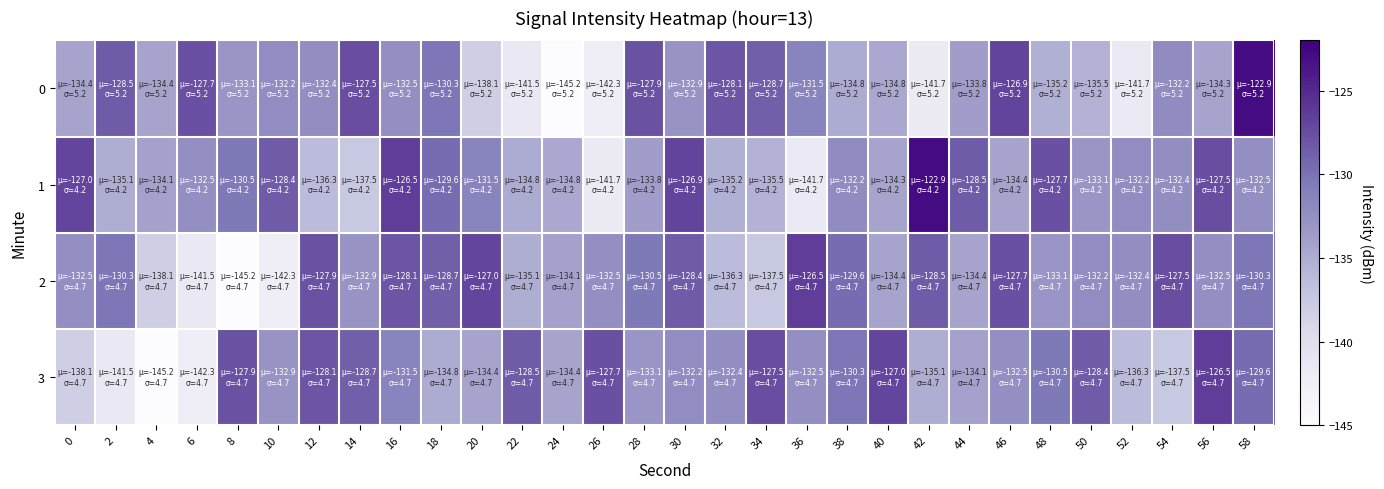

List the series in order of their peak value, highest first.

0, 1, 2, 3